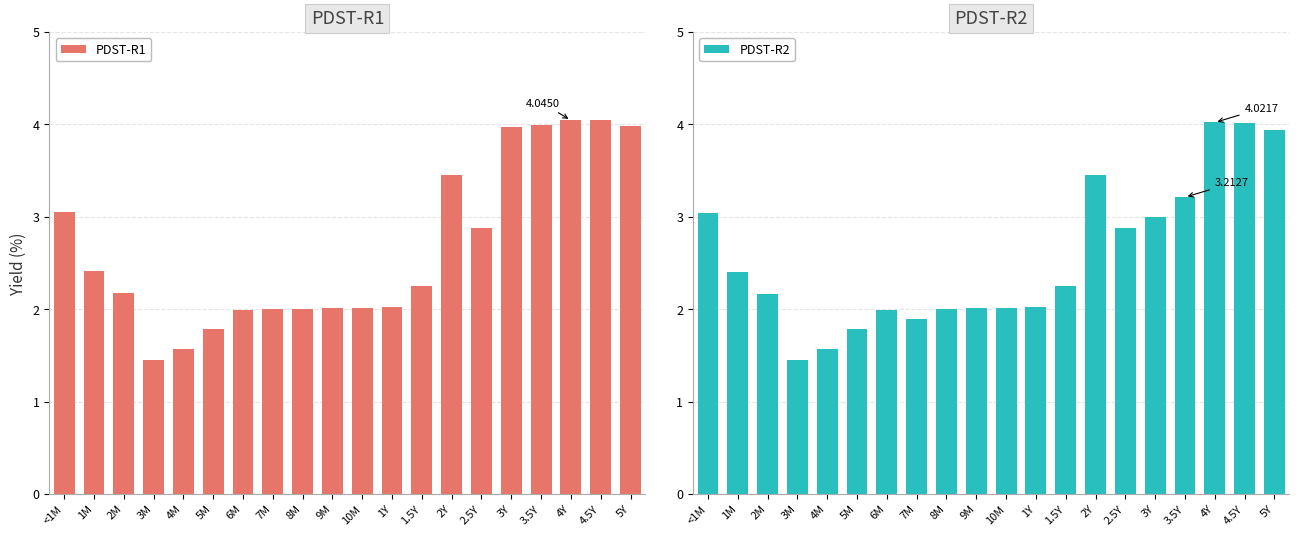

At how many categories does at least one series exceed 3?

7